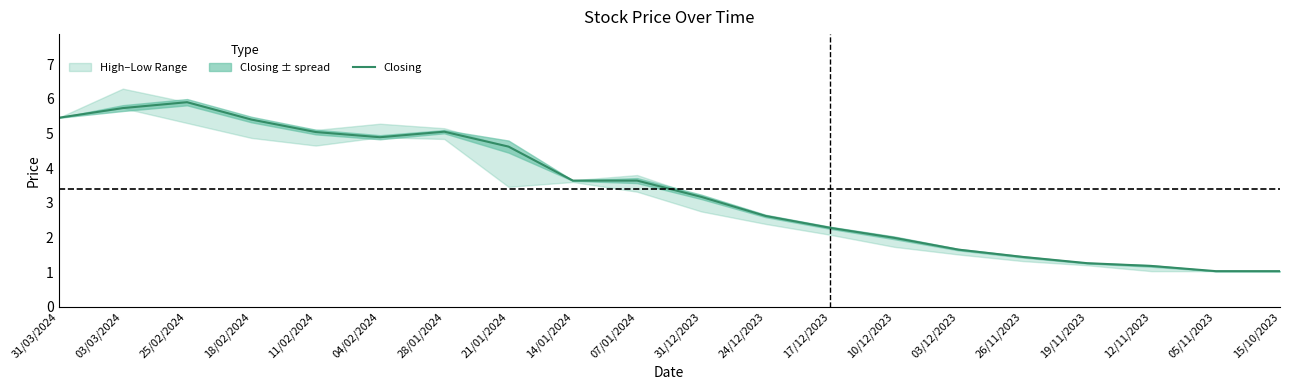

How many data points are less than 3?

9